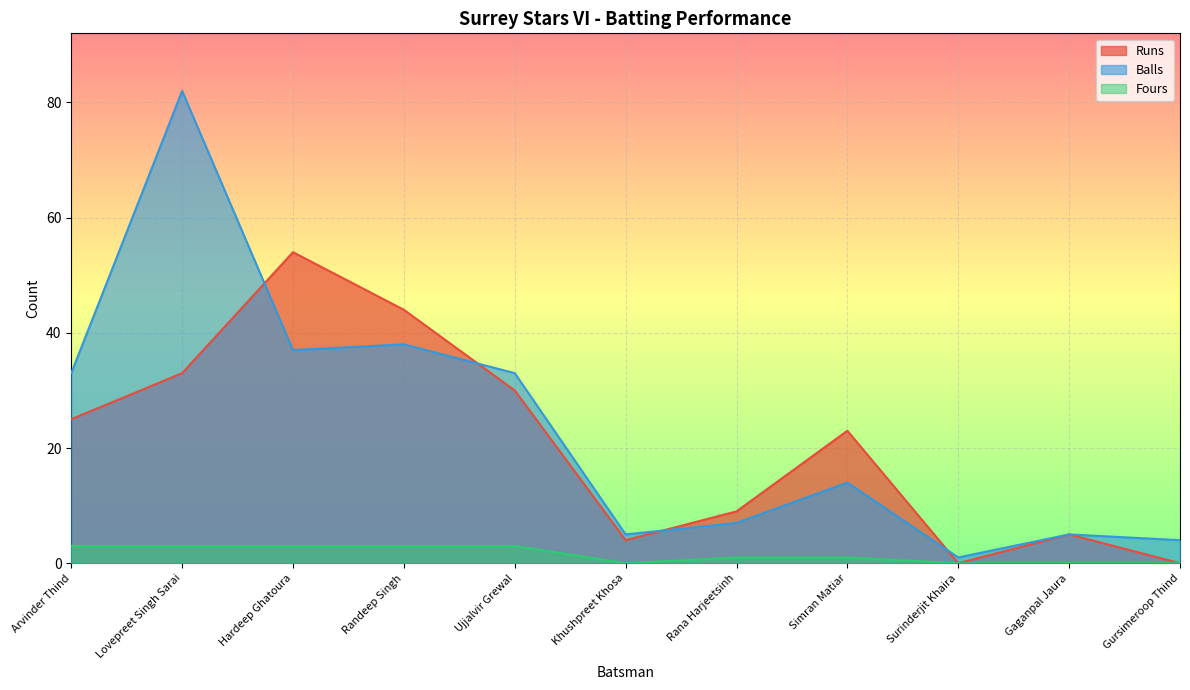

What is the difference between the second highest and second lowest values in the Balls series?

34